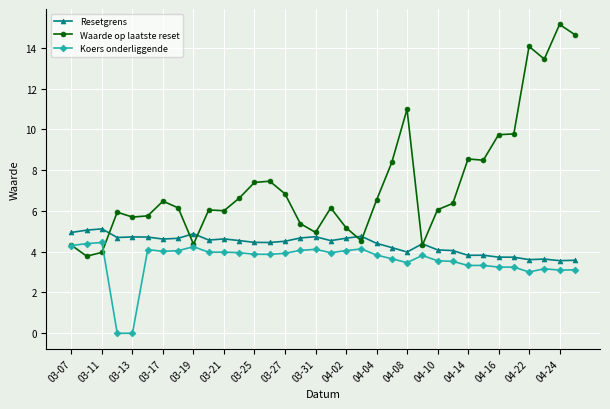

Which series has the largest total across all categories?

Waarde op laatste reset